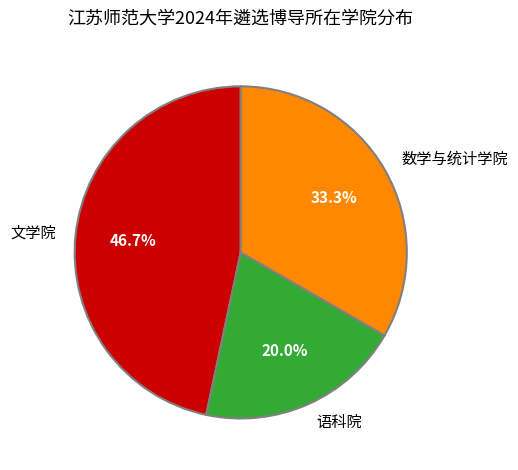

Approximately how many times larger is the value at 语科院 compared to 数学与统计学院?

0.6